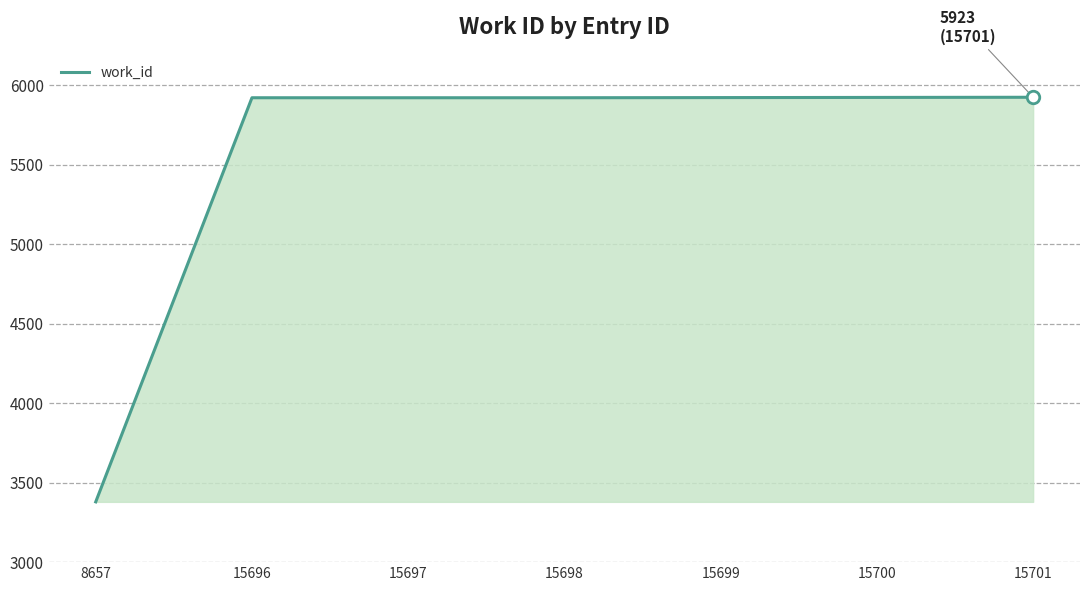

The chart shows a value of 5920 at 15696. True or false?

True